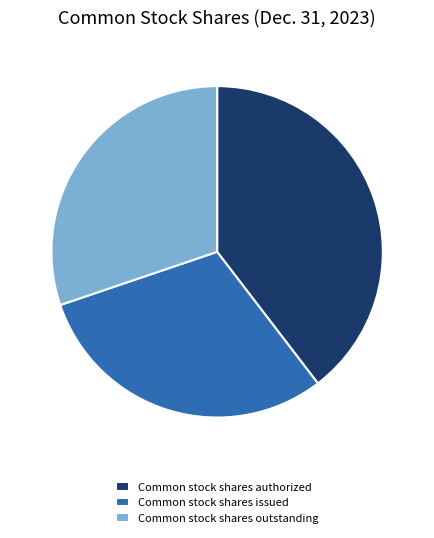

Does any single category account for the majority?

No